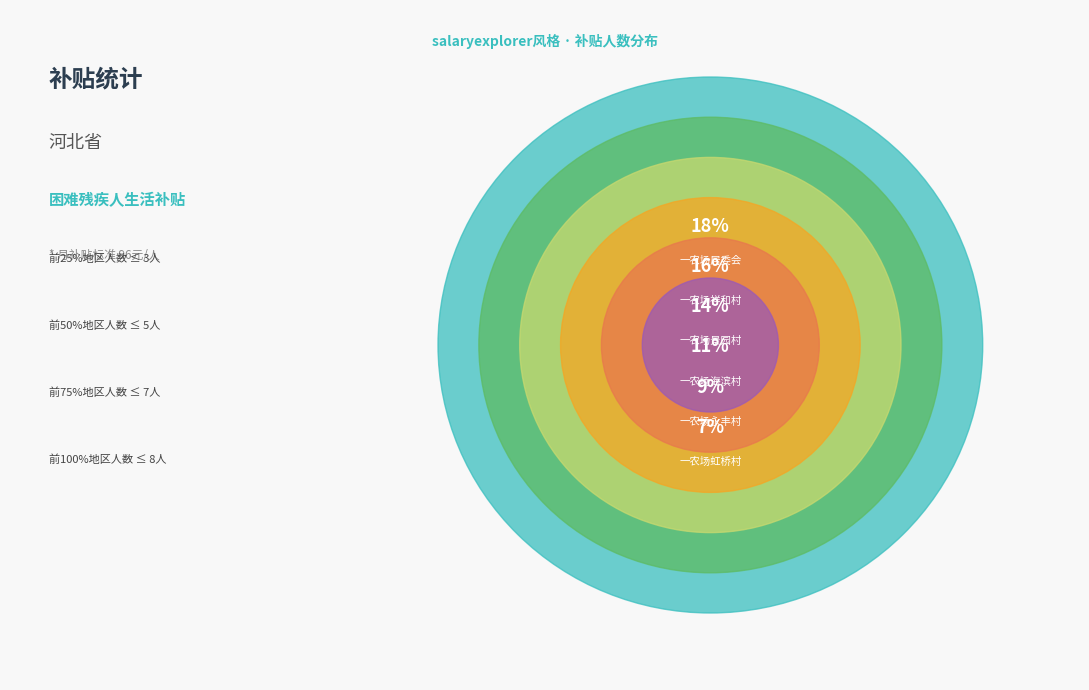

What percentage is the 一农场景园村 slice, to the nearest percent?

14%